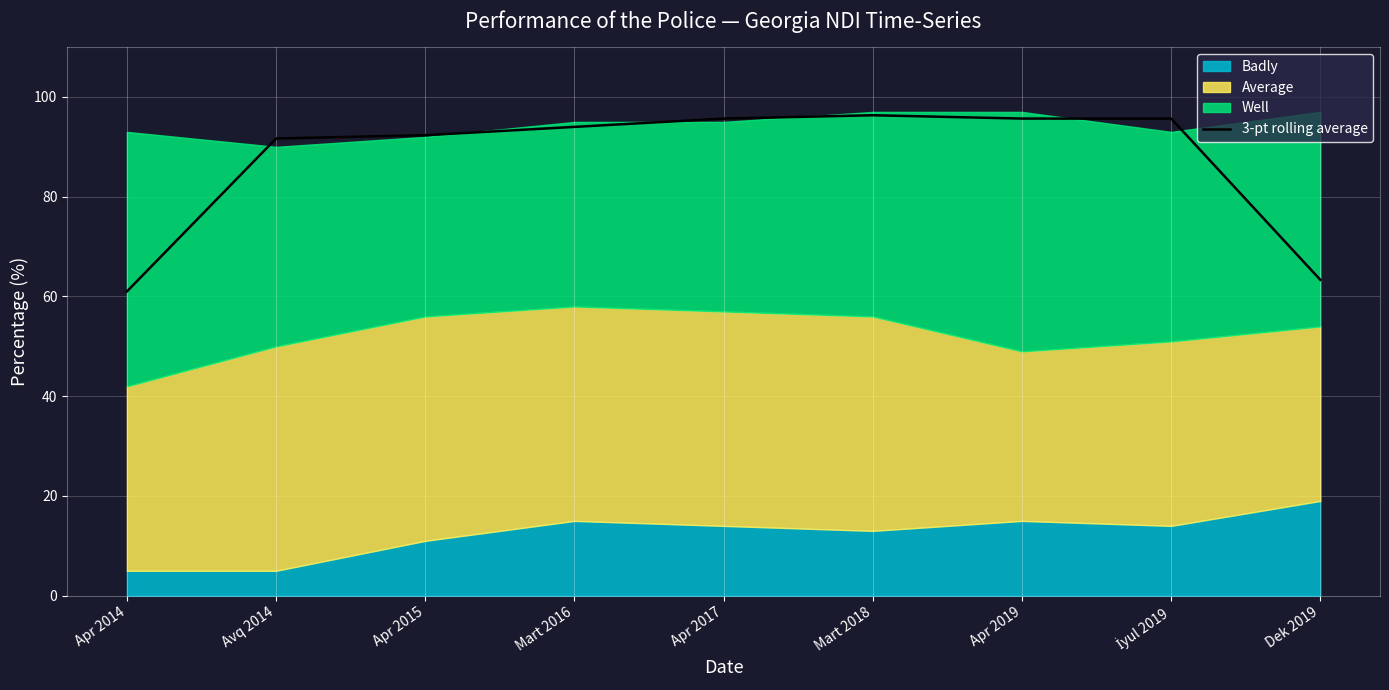

What is the approximate value at Mart 2018?

96.3